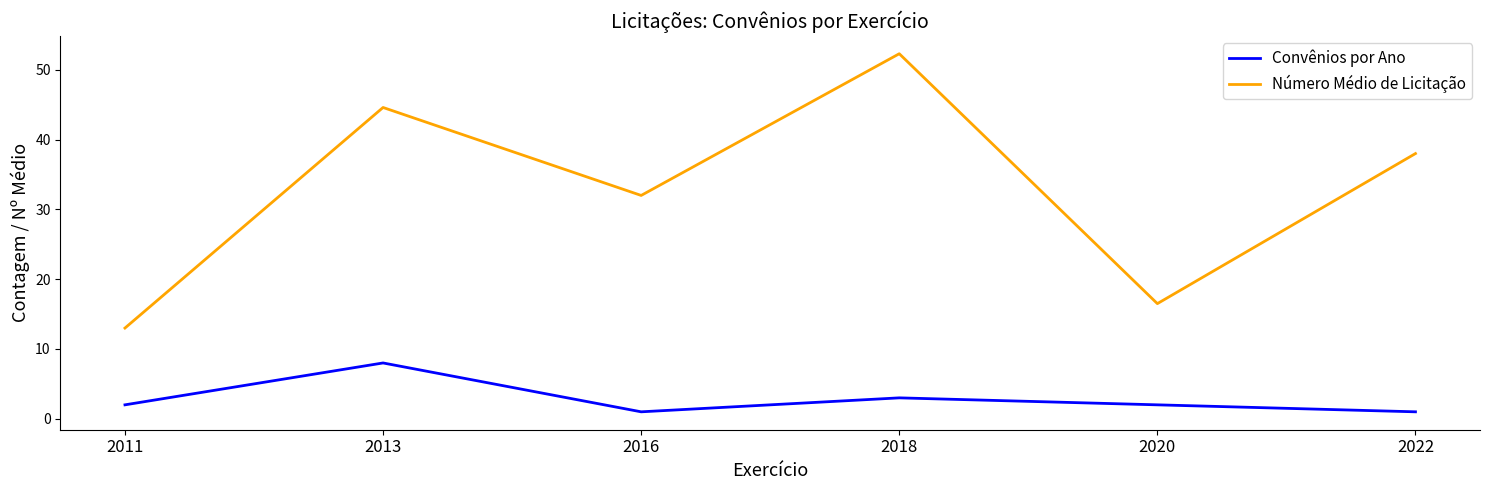

True or false: Número Médio de Licitação has a value of 44.6 at 2013.

True